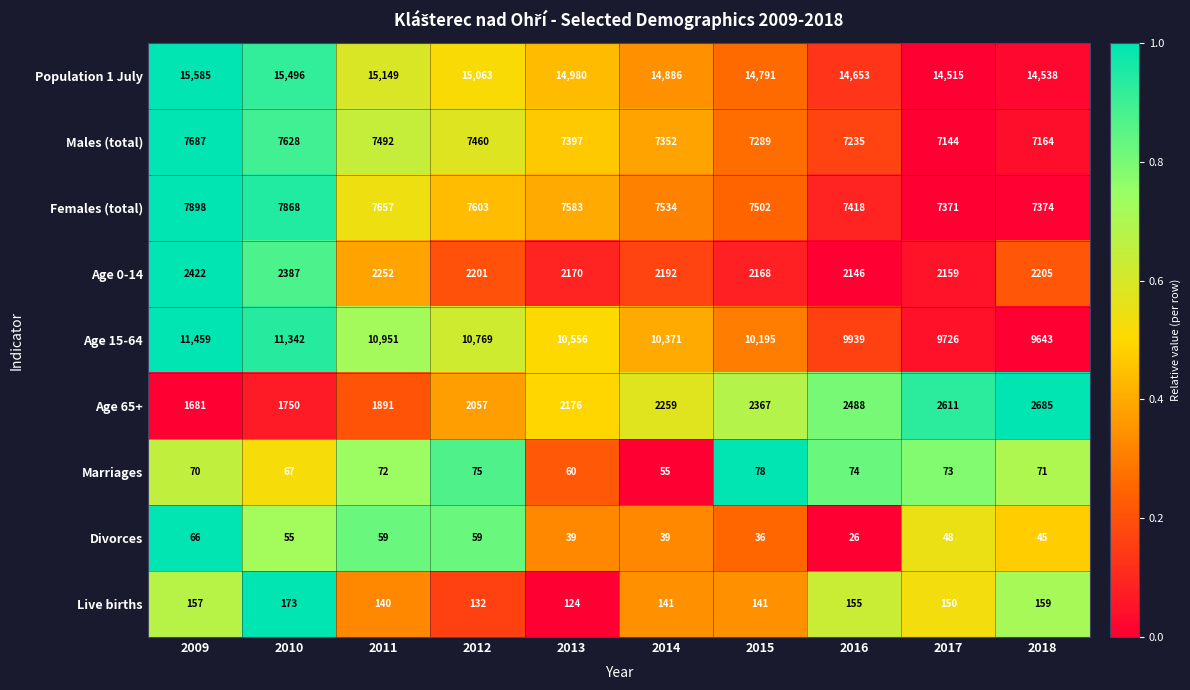

What is the difference between the maximum and minimum values in the Age 65+ series?

1004